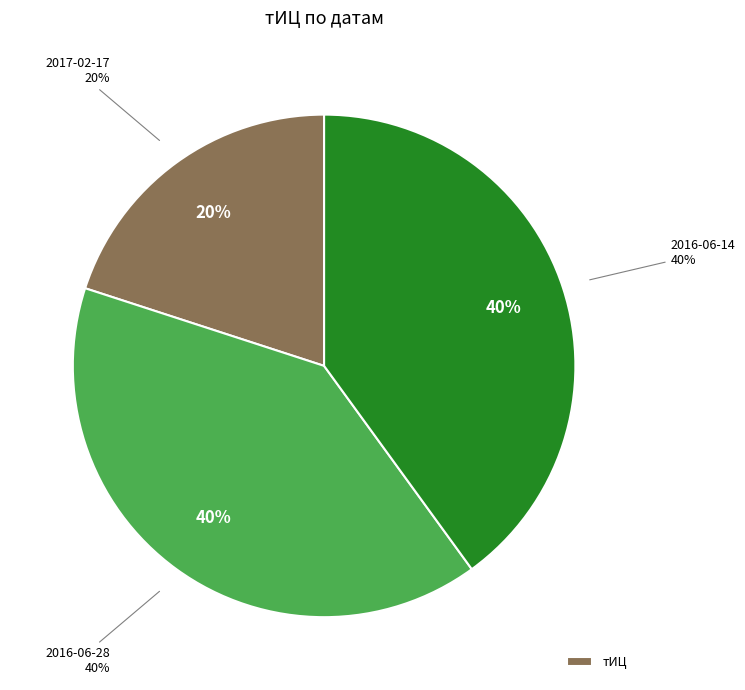

The 2016-06-28 slice represents 28% of the pie. True or false?

False